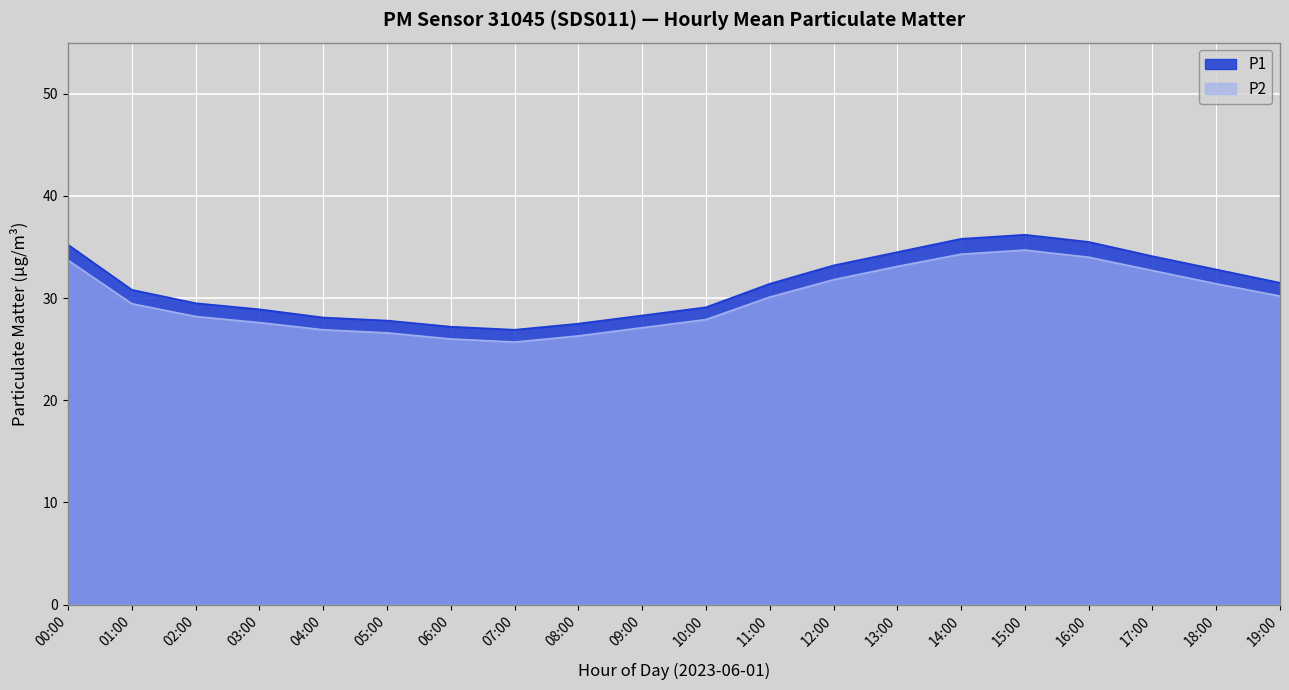

Reading right to left, transcribe all the data shown in this chart.

P1: 19:00=31.5	18:00=32.8	17:00=34.1	16:00=35.5	15:00=36.2	14:00=35.8	13:00=34.5	12:00=33.2	11:00=31.4	10:00=29.1	09:00=28.3	08:00=27.5	07:00=26.9	06:00=27.2	05:00=27.8	04:00=28.1	03:00=28.9	02:00=29.5	01:00=30.8	00:00=35.2
P2: 19:00=30.2	18:00=31.4	17:00=32.7	16:00=34.0	15:00=34.7	14:00=34.3	13:00=33.1	12:00=31.8	11:00=30.1	10:00=27.9	09:00=27.1	08:00=26.3	07:00=25.7	06:00=26.0	05:00=26.6	04:00=26.9	03:00=27.6	02:00=28.2	01:00=29.4	00:00=33.7